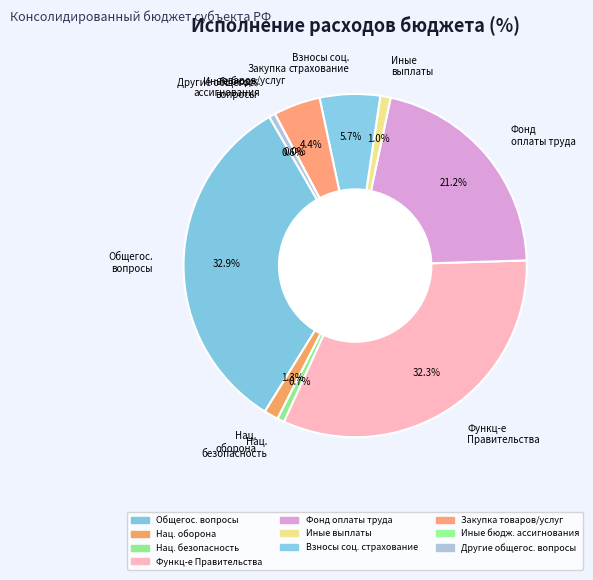

What is the largest slice in the pie chart?

Общегос. вопросы